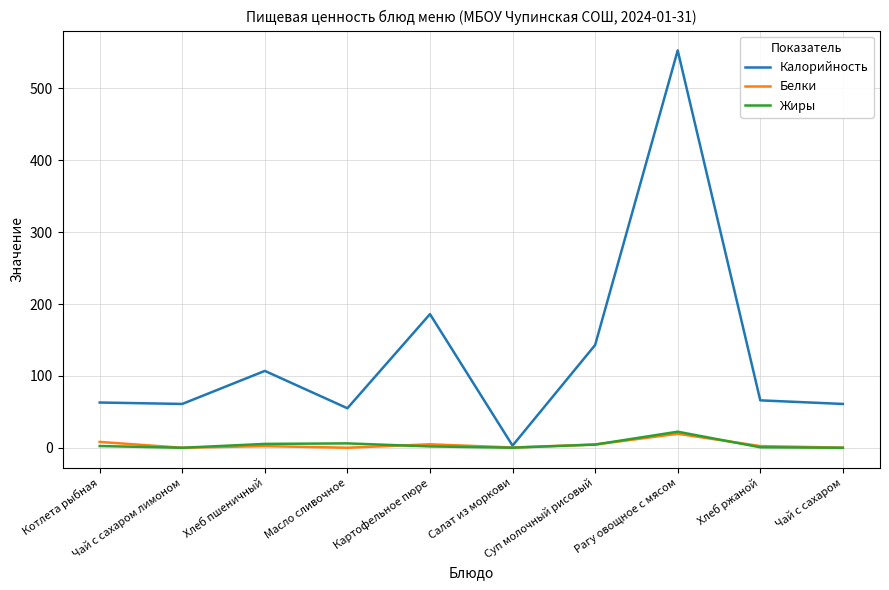

What is the maximum value shown in the chart?

553.0